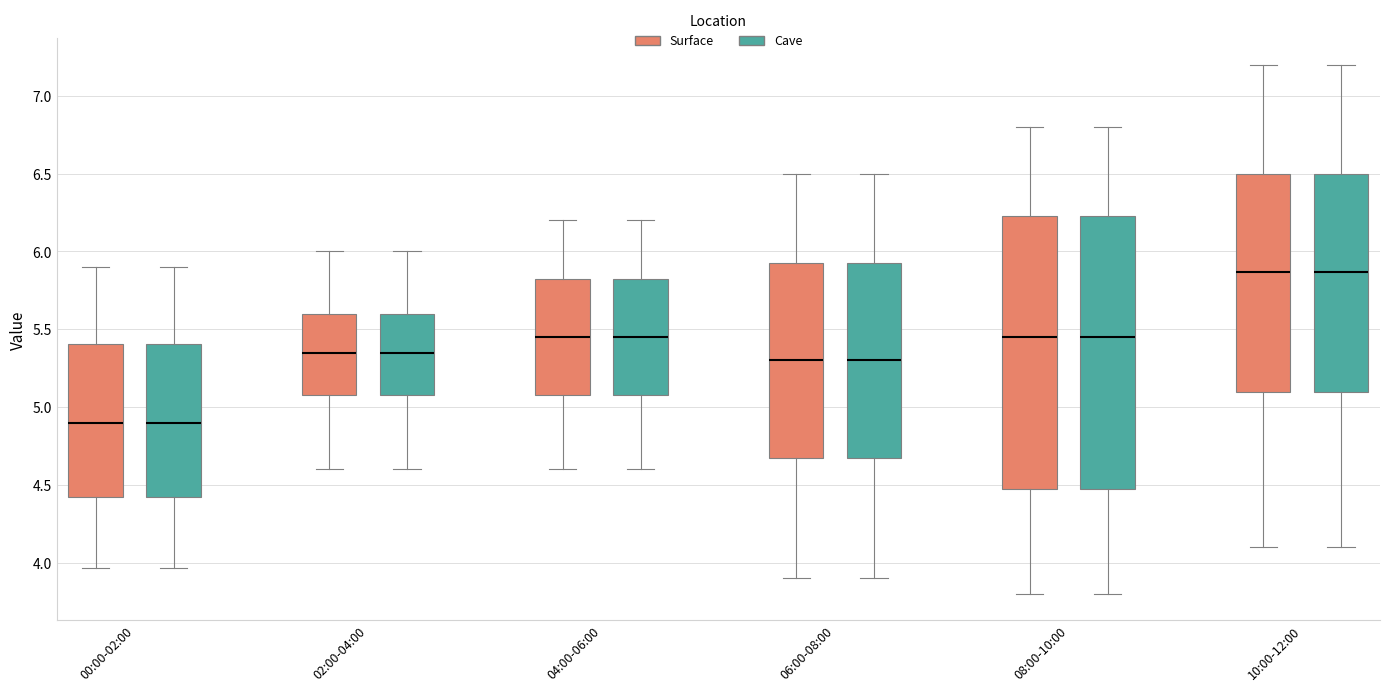

Where does the median line of the box for 08:00-10:00 (Surface) sit on the y-axis? The values are not printed on the chart, so give them approximately, as read against the axis.

5.45